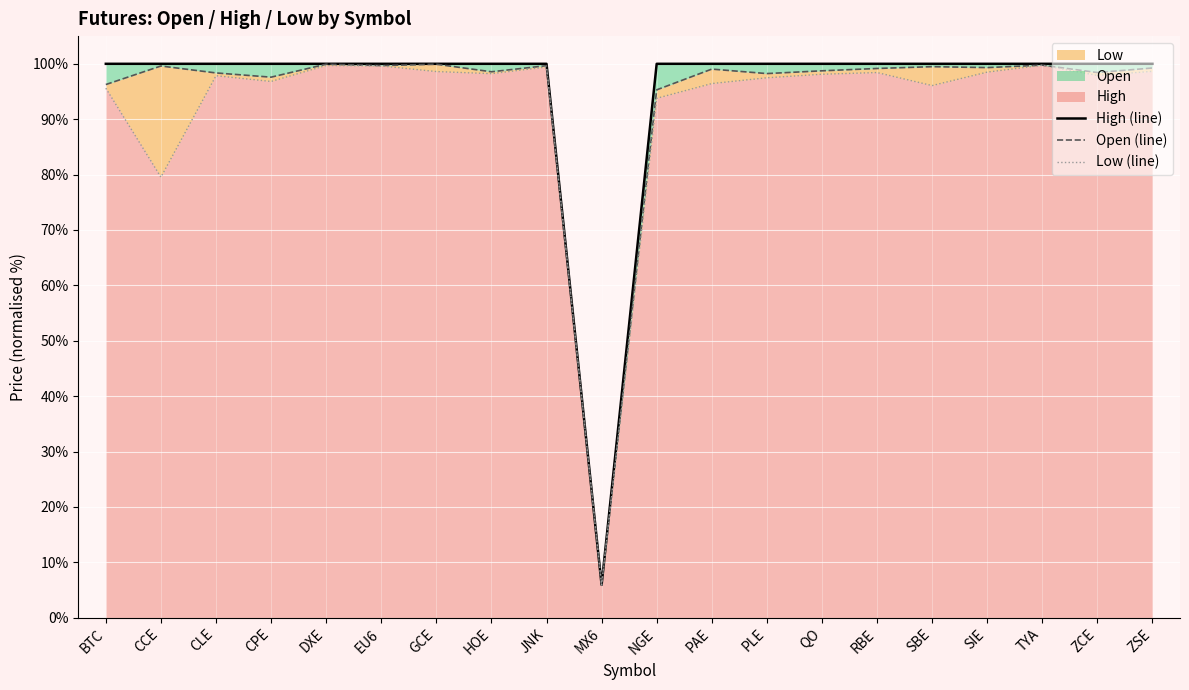

What is the approximate value of Low (line) at ZCE?

97.9